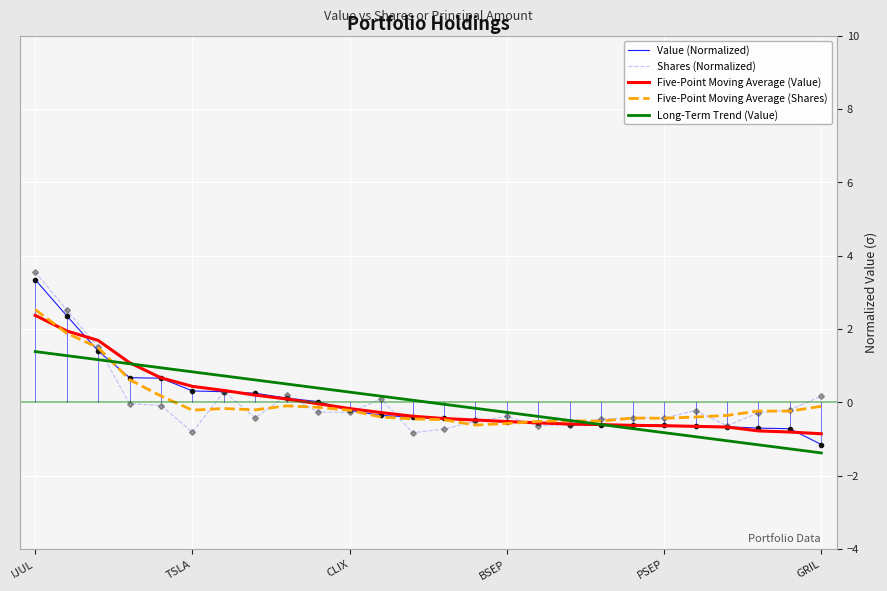

What is the minimum value for Shares (Normalized)?

-0.8